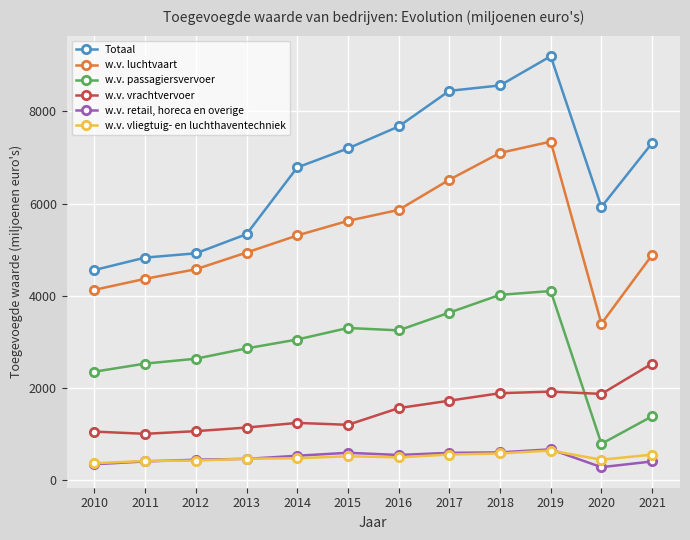

Read the w.v. luchtvaart value at 2016.

5863.1